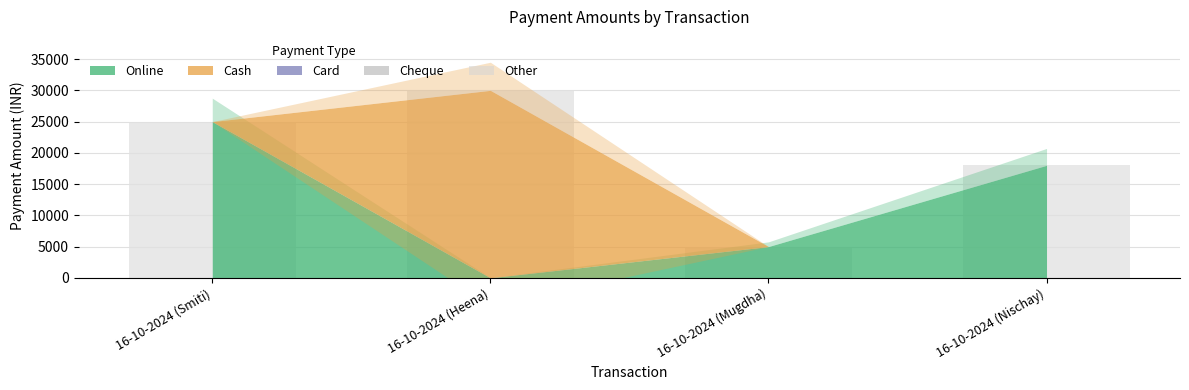

List the labels in order of value, largest first.

16-10-2024 (Heena), 16-10-2024 (Smiti), 16-10-2024 (Nischay), 16-10-2024 (Mugdha)